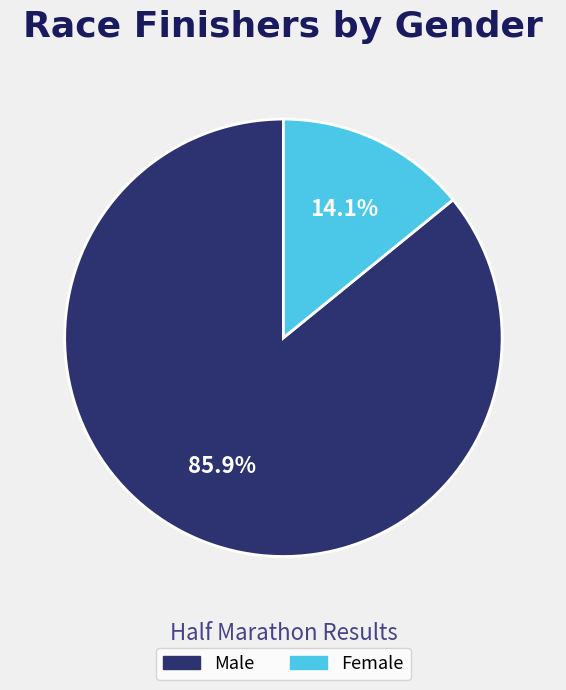

Count the number of slices in the pie.

2